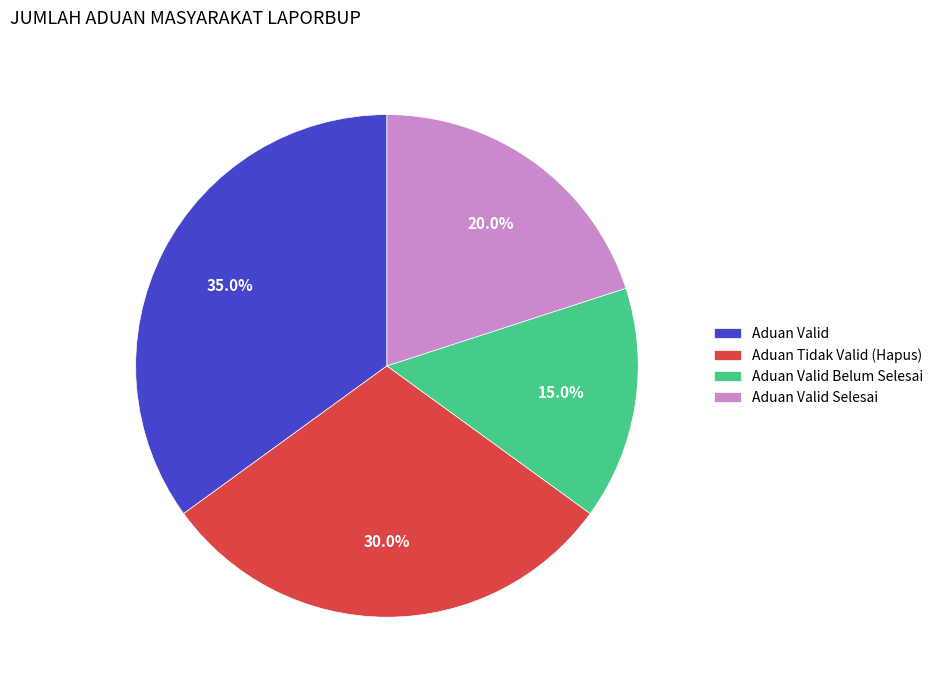

Rank the categories by value from lowest to highest.

Aduan Valid Belum Selesai, Aduan Valid Selesai, Aduan Tidak Valid (Hapus), Aduan Valid